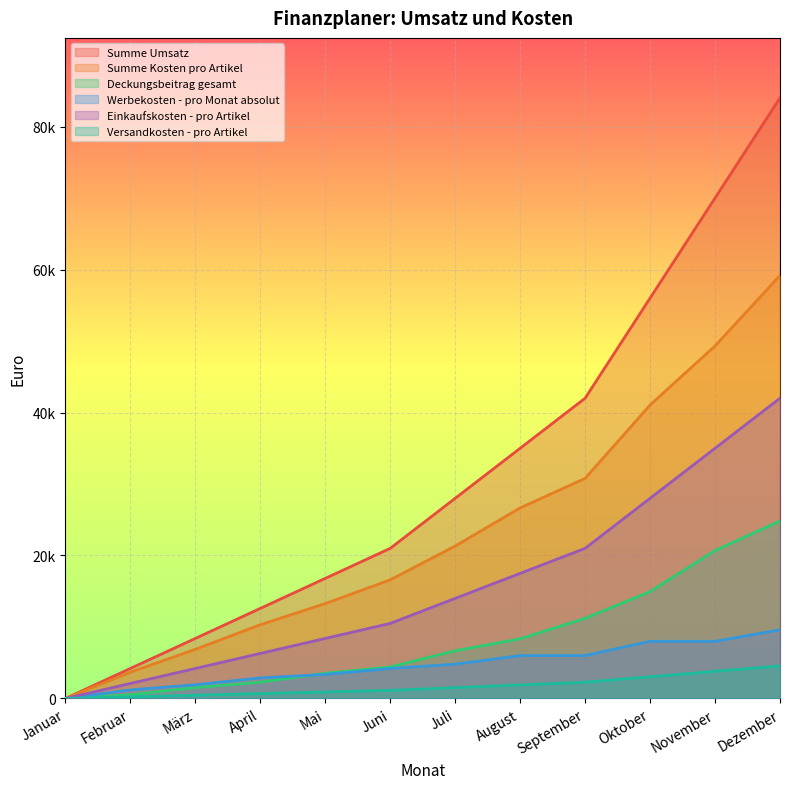

What is the sum of all Versandkosten - pro Artikel values?

20520.0